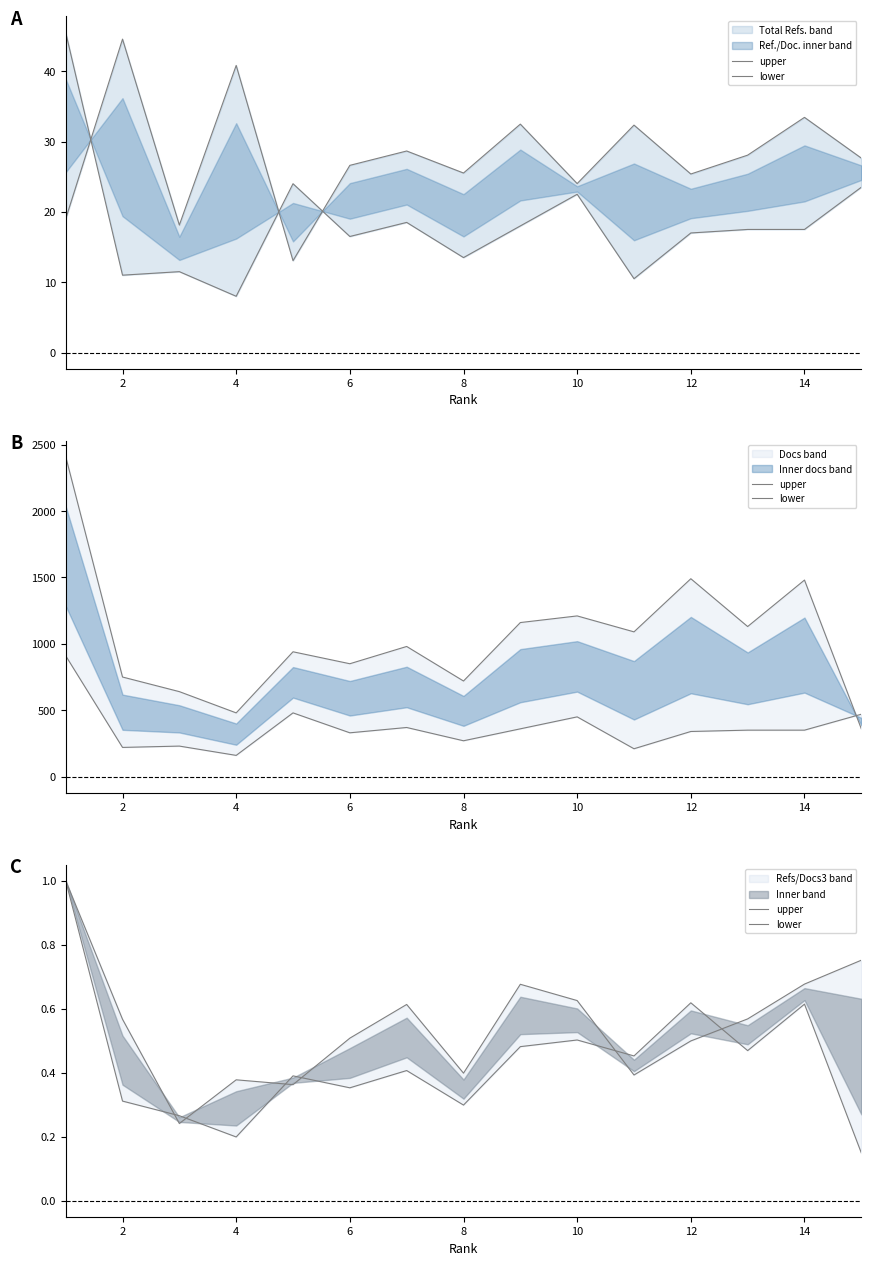

How many lines are shown in the chart?

2